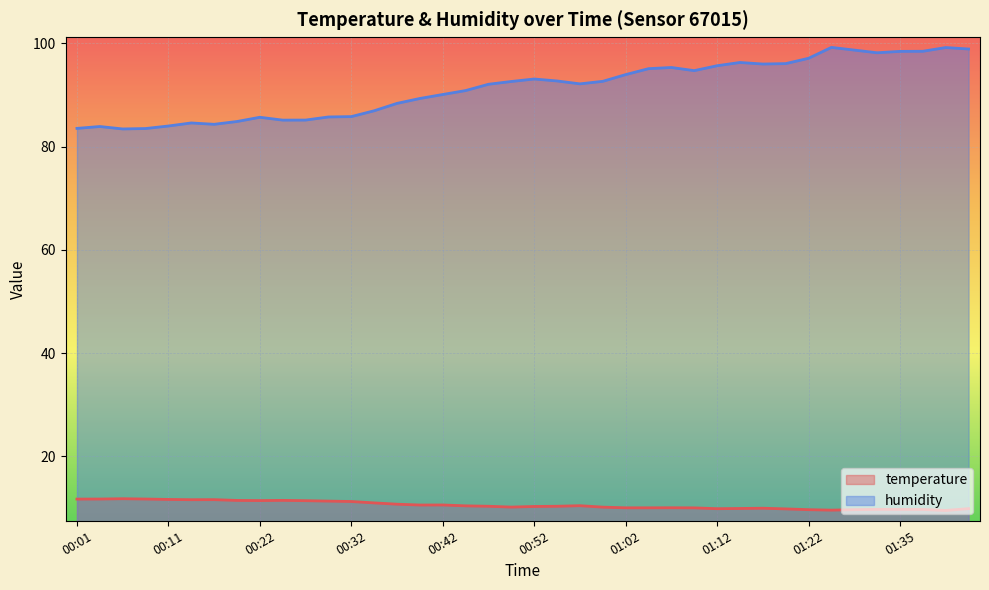

How many interior local peaks does the humidity series have?

8